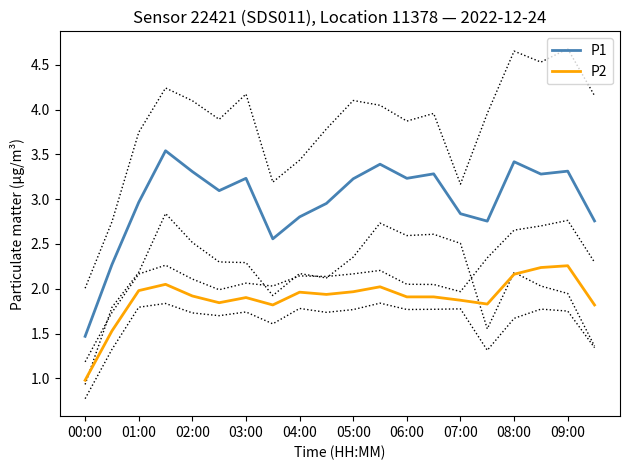

What is the average value of the P1 series?

3.0